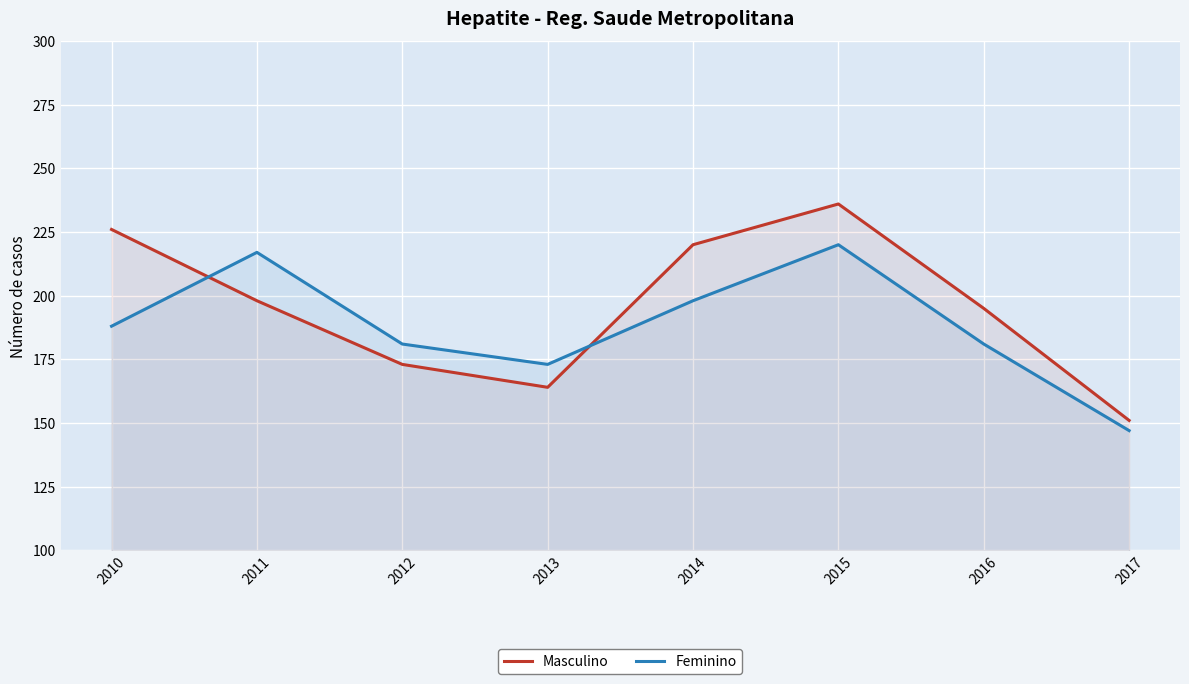

What is the value of the Masculino point at the 5th from the left?

220